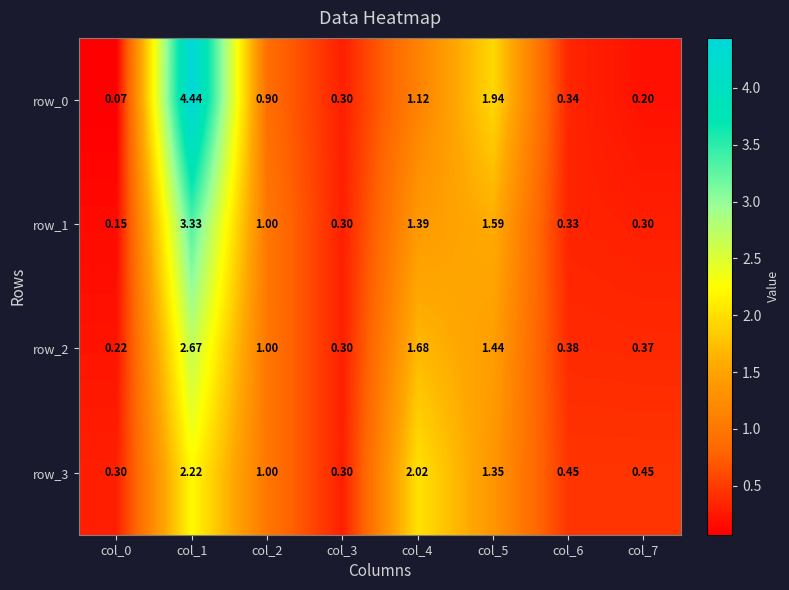

Which series has the widest spread of values?

row_0